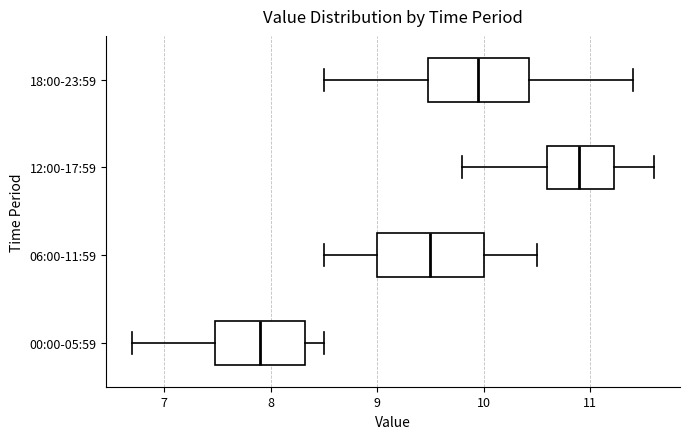

Reading bottom to top, read every box against the x-axis: the position of its median line, the range the box covers, and the ends of its whiskers. The values are not printed on the chart, so give them approximately, as read against the axis.

00:00-05:59: median 7.9, box 7.5 to 8.3, whiskers 6.7 to 8.5
06:00-11:59: median 9.5, box 9.0 to 10.0, whiskers 8.5 to 10.5
12:00-17:59: median 10.9, box 10.6 to 11.2, whiskers 9.8 to 11.6
18:00-23:59: median 10.0, box 9.5 to 10.4, whiskers 8.5 to 11.4